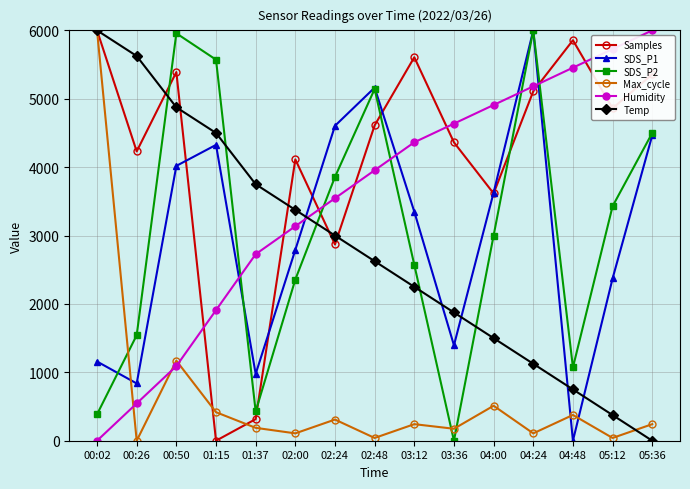

At which category does SDS_P1 reach its first local peak?

01:15